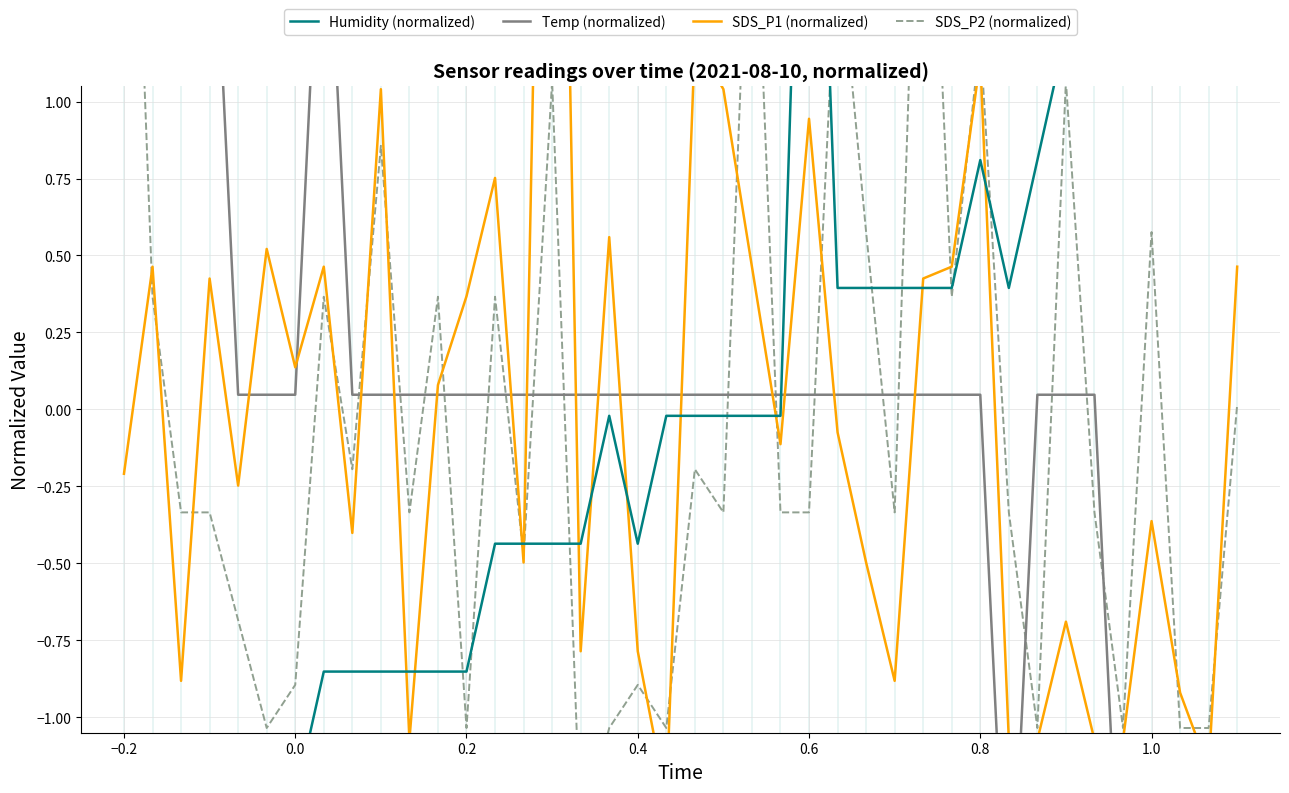

How many values in Temp (normalized) are below zero?

6